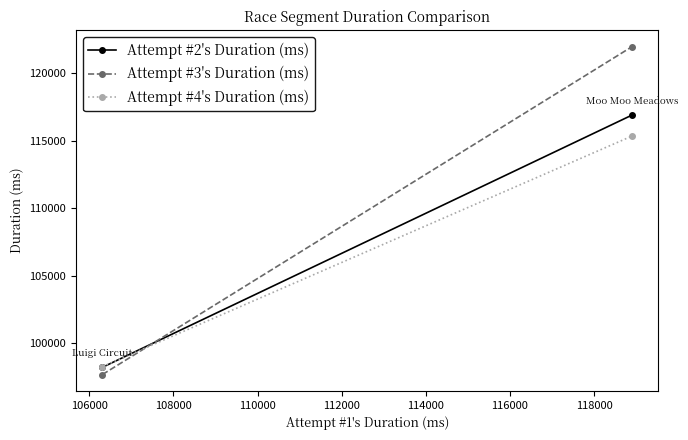

What is the value of the Attempt #2's Duration (ms) point at the 1st from the left?

98217